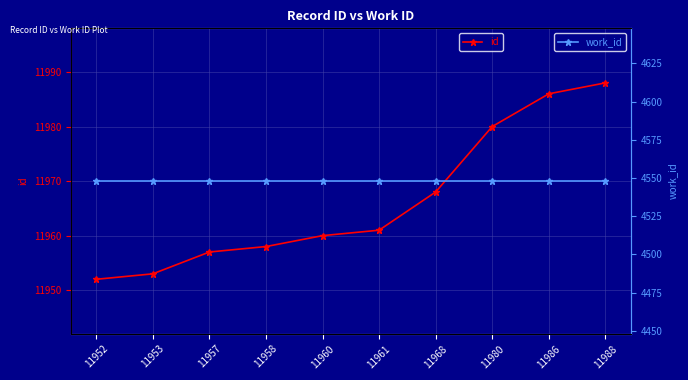

Which series has the largest total across all categories?

id